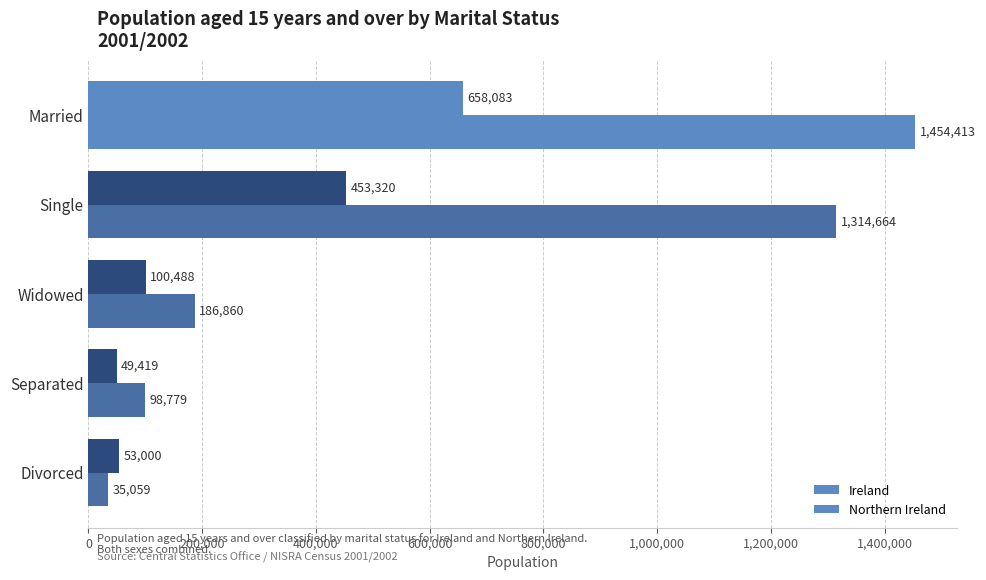

Count the number of categories in the chart.

5